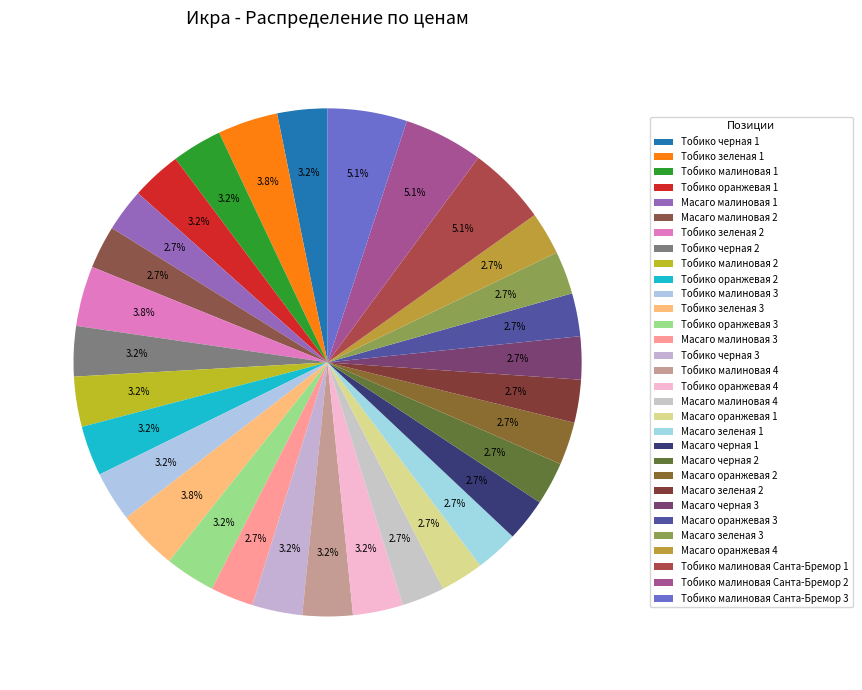

How many segments does this pie chart have?

31